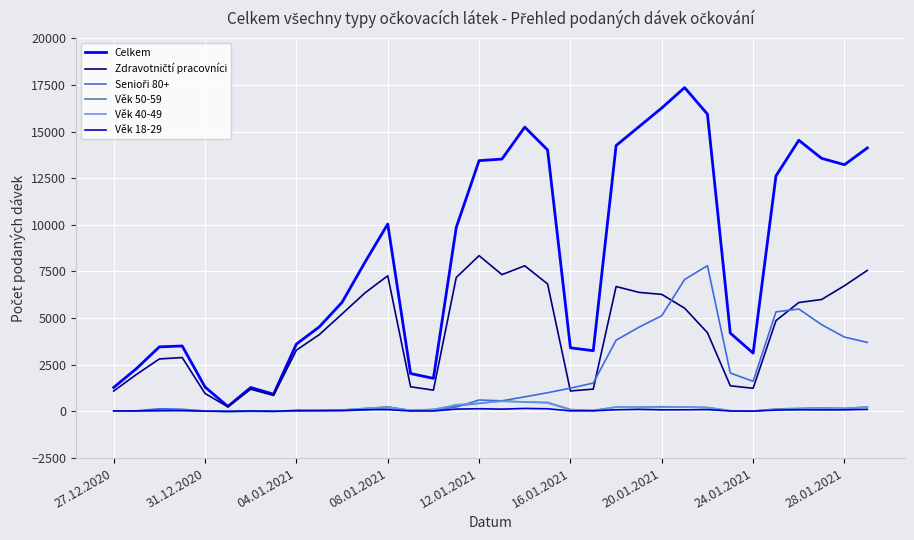

Which series has the largest total across all categories?

Celkem